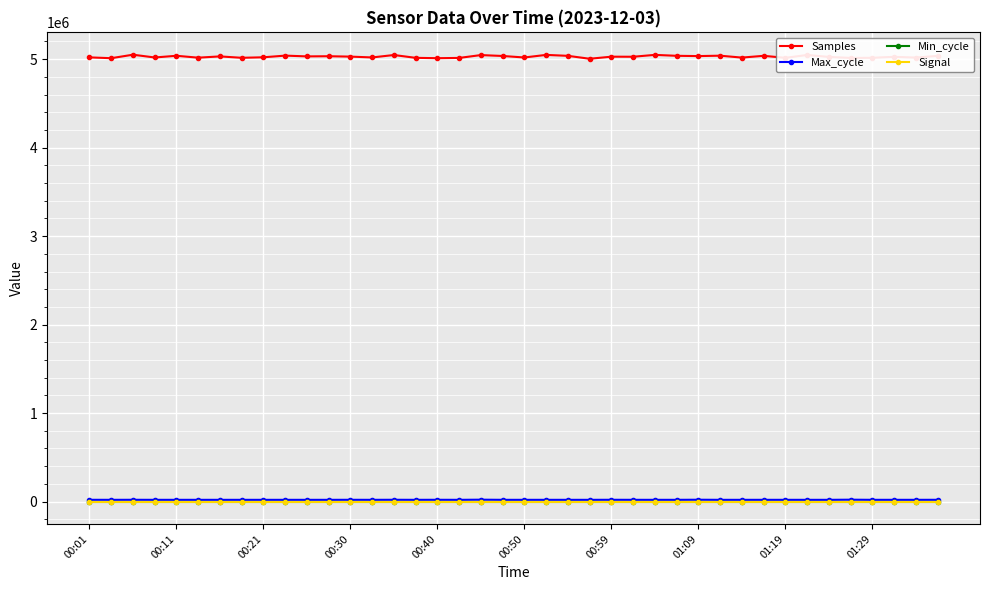

What is the maximum value for Min_cycle?

28